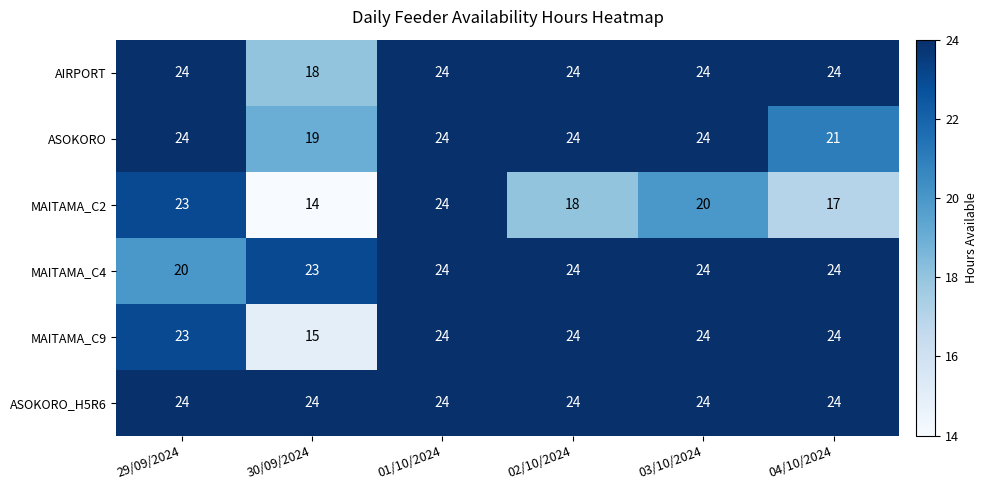

Where is MAITAMA_C2 nearest to the value 19?

02/10/2024